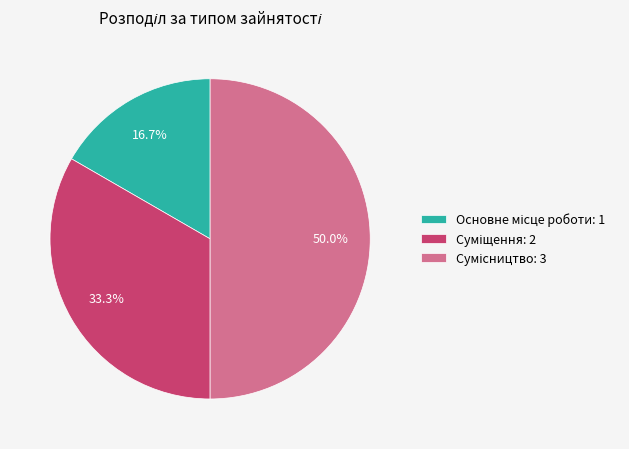

How many slices are in this pie chart?

3